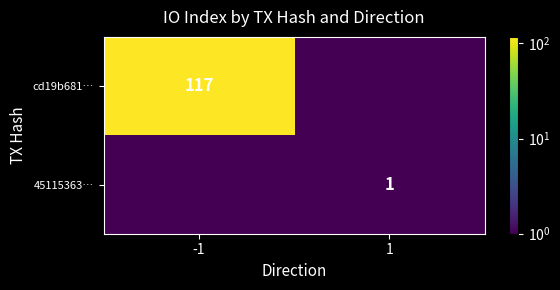

The value of cd19b681… at -1 is 117.0. True or false?

True